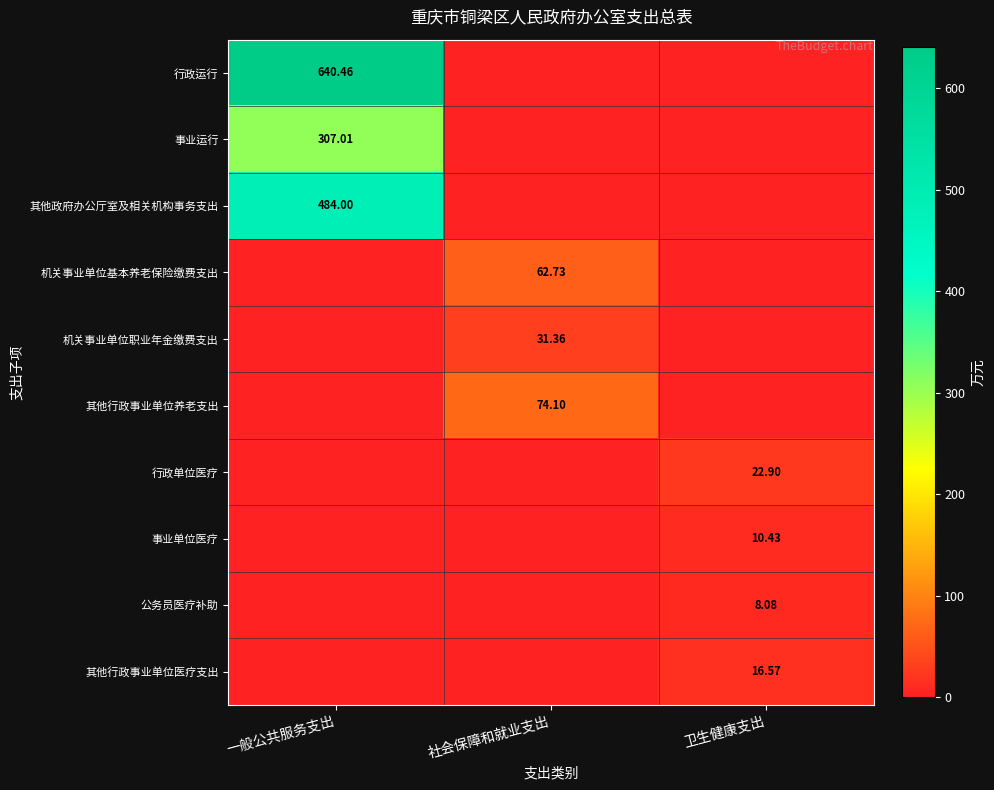

At which category is the sum across all series the highest?

一般公共服务支出